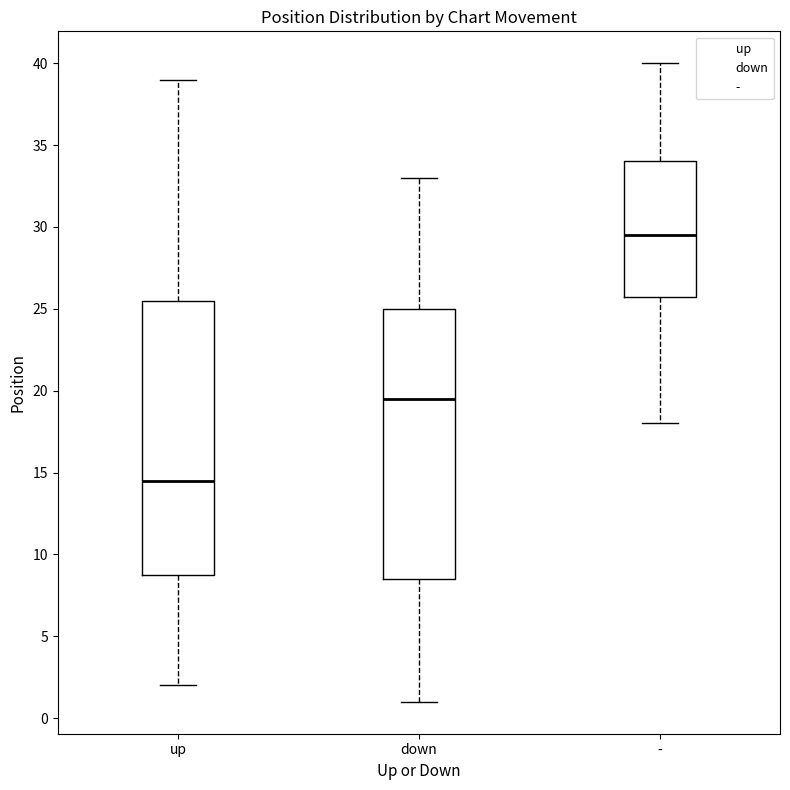

Reading left to right, read every box against the y-axis: the position of its median line, the range the box covers, and the ends of its whiskers. The values are not printed on the chart, so give them approximately, as read against the axis.

up: median 14.5, box 9.0 to 25.5, whiskers 2.0 to 39.0
down: median 19.5, box 8.5 to 25.0, whiskers 1.0 to 33.0
-: median 29.5, box 26.0 to 34.0, whiskers 18.0 to 40.0